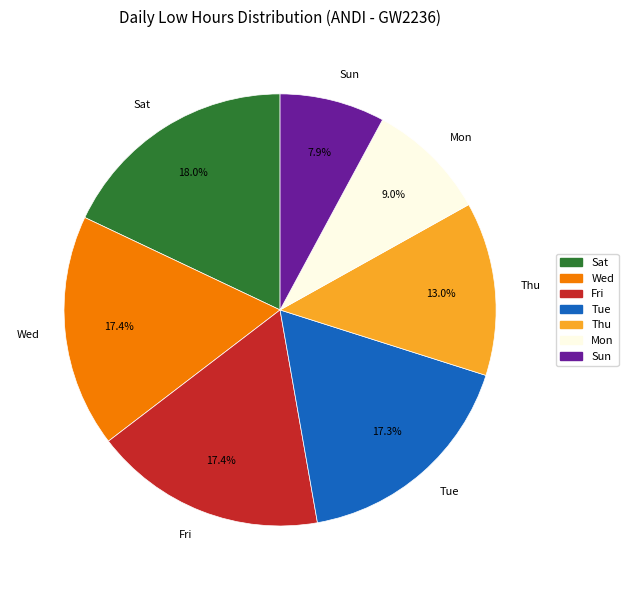

To the nearest percent, what portion does Tue represent?

17%